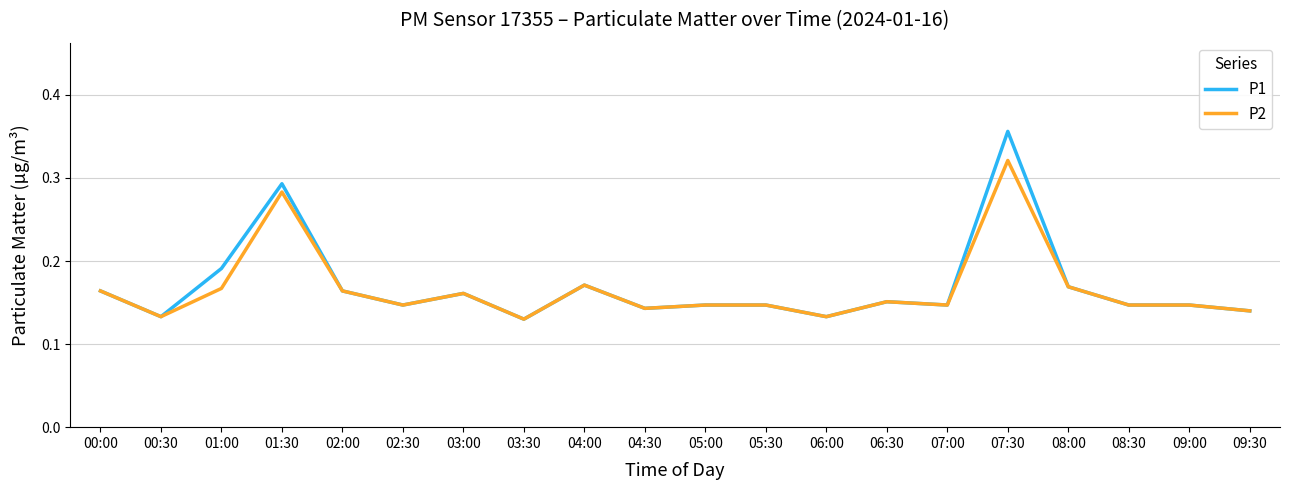

What position from the right is 04:00?

12